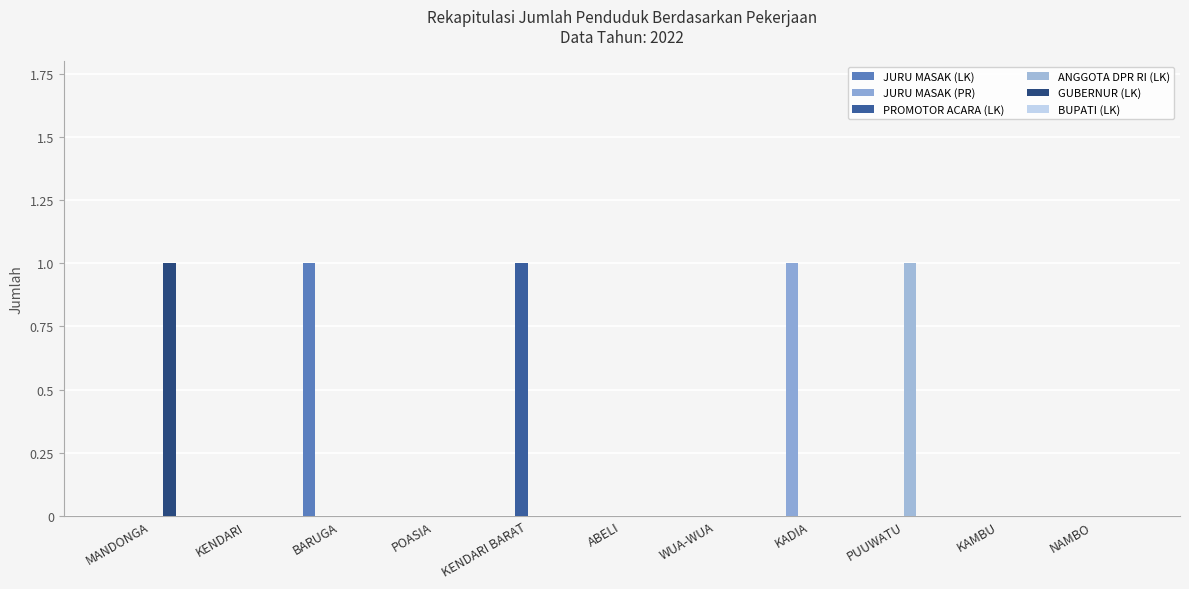

Which series has the widest spread of values?

JURU MASAK (LK)